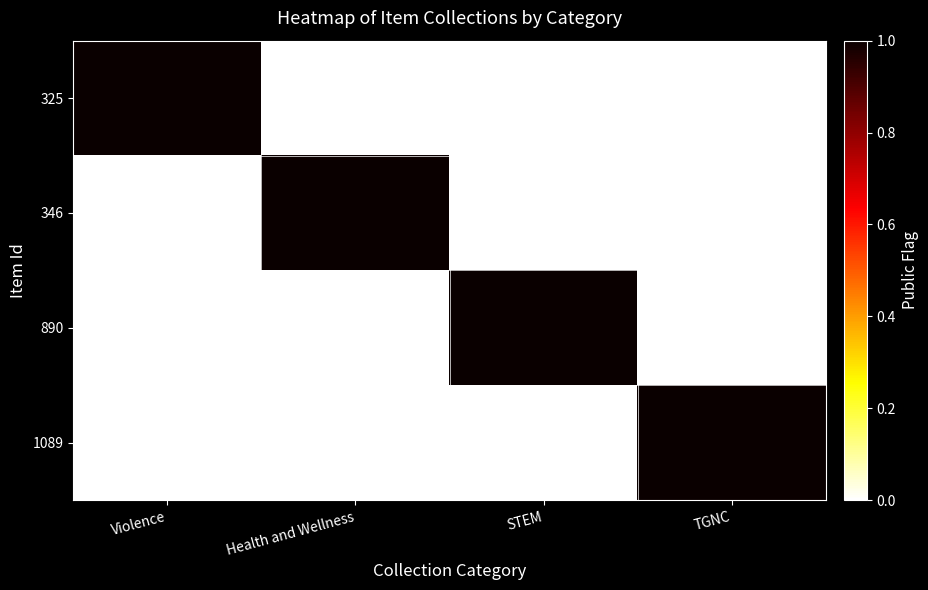

Which series changed the most between Health and Wellness and TGNC?

346